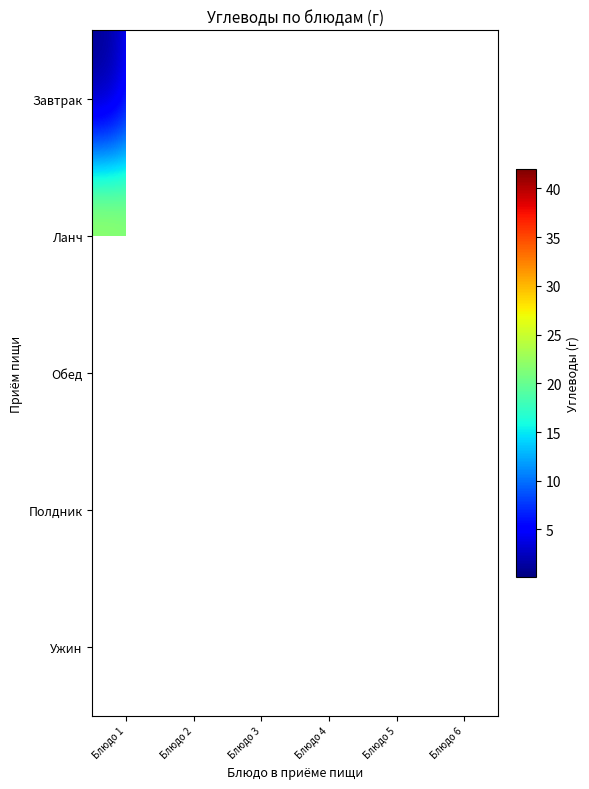

List the series in order of their peak value, lowest first.

Полдник, Ланч, Завтрак, Ужин, Обед